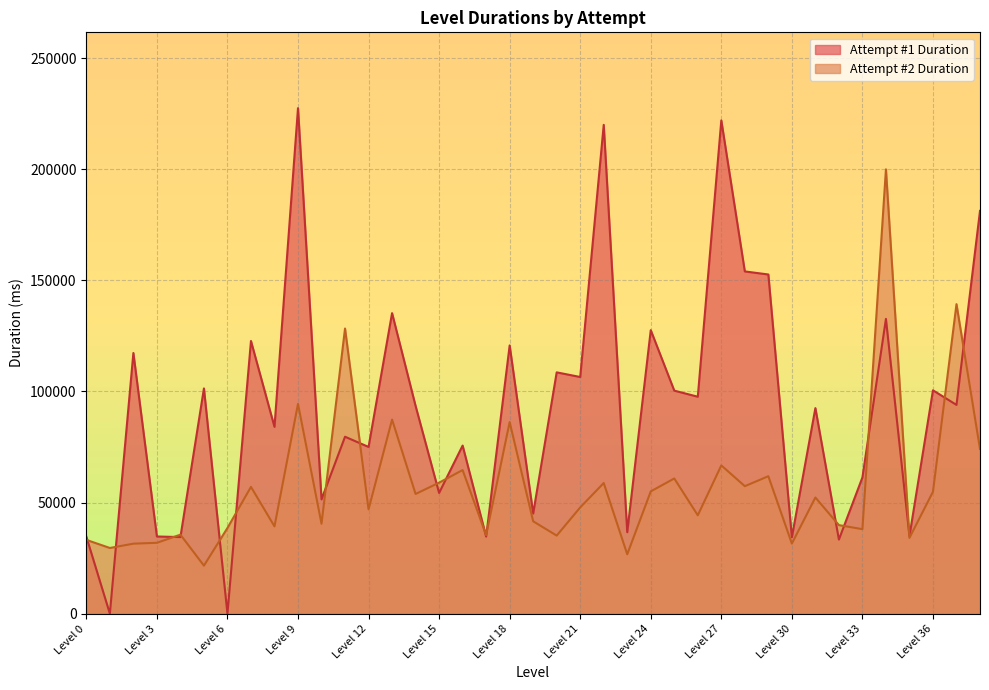

Rank the series at Level 35 from lowest to highest value.

Attempt #2 Duration, Attempt #1 Duration